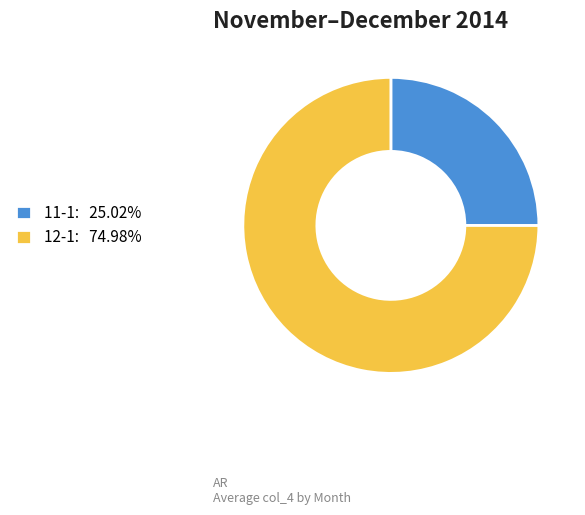

Do 11-1: 25.02% and 12-1: 74.98% together represent more than half of the pie?

Yes